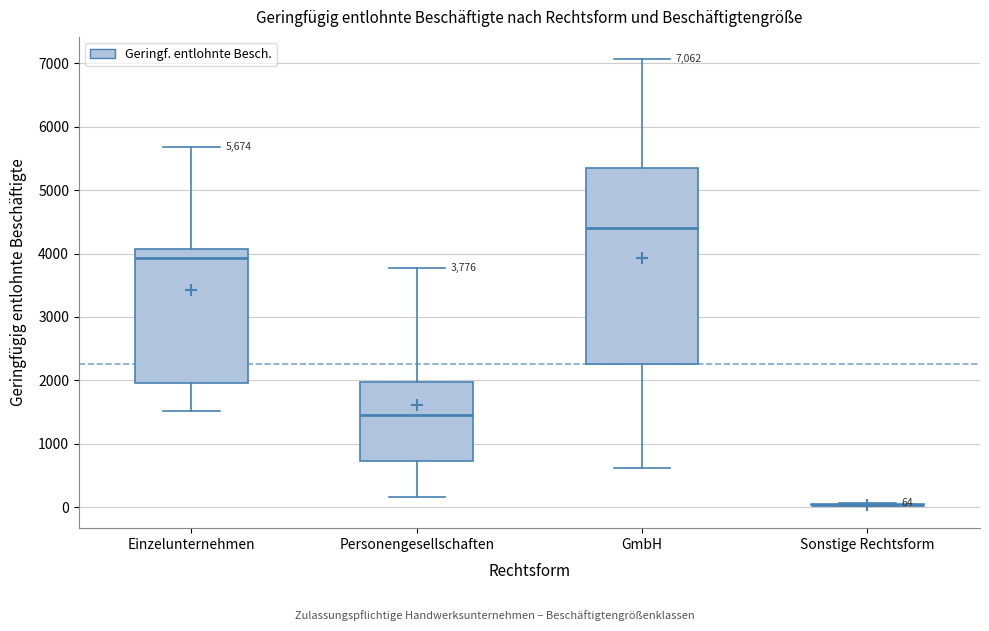

Comparing the boxes themselves (not the whiskers), which one is the tallest?

GmbH